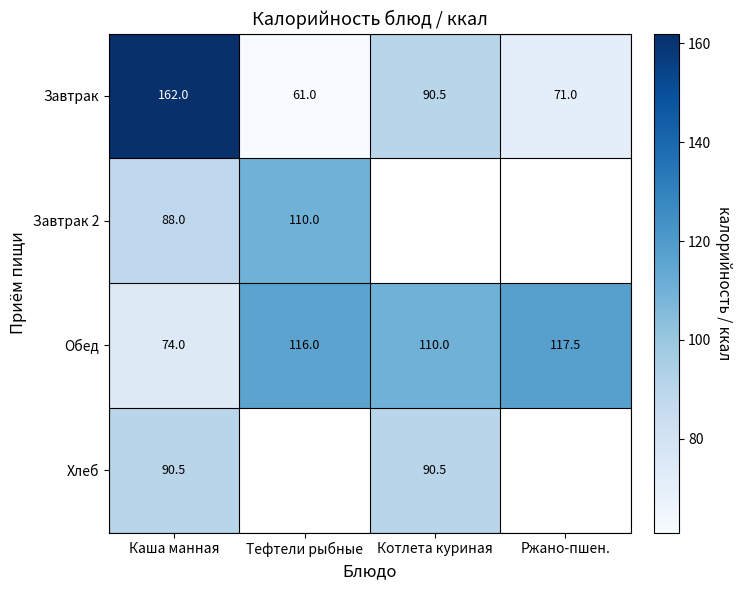

What is the total value across all series at Каша манная?

414.5